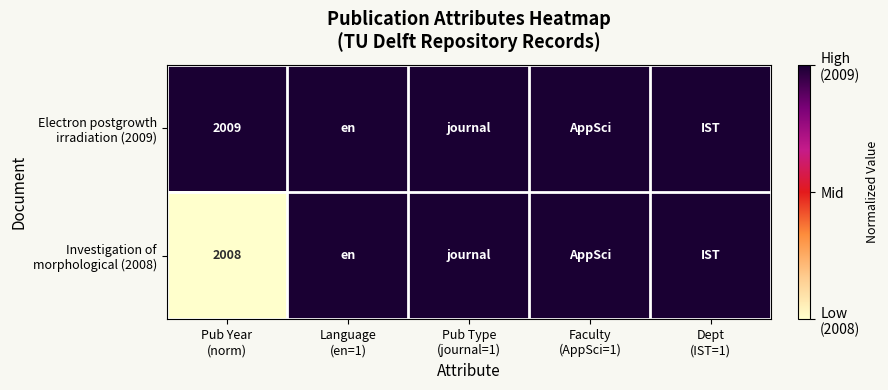

How many categories are shown in the chart?

5